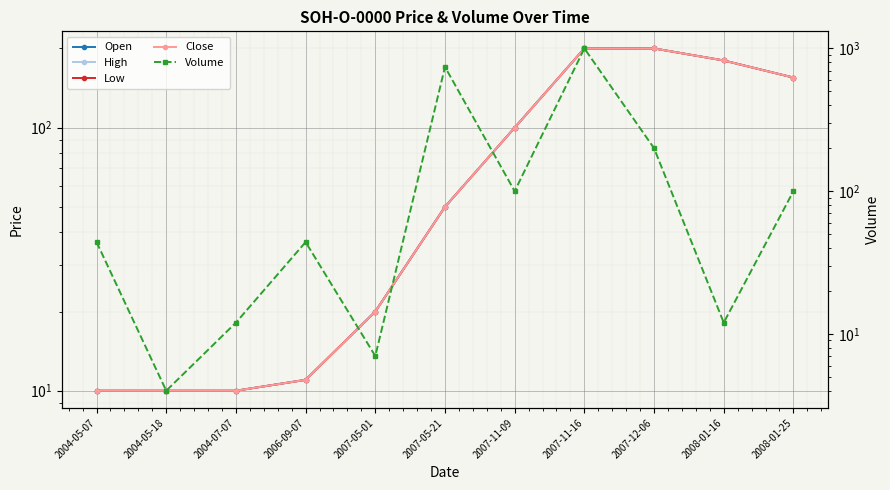

What is the highest value of the Open series?

200